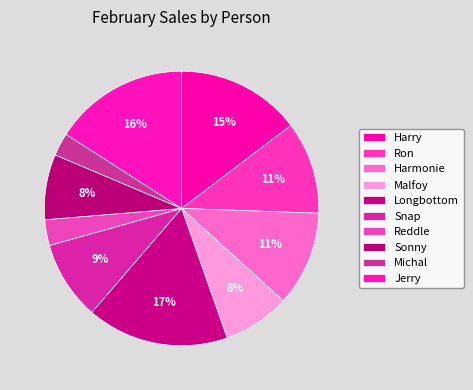

To the nearest percent, what is the difference between the Ron and Sonny slice percentages?

3%